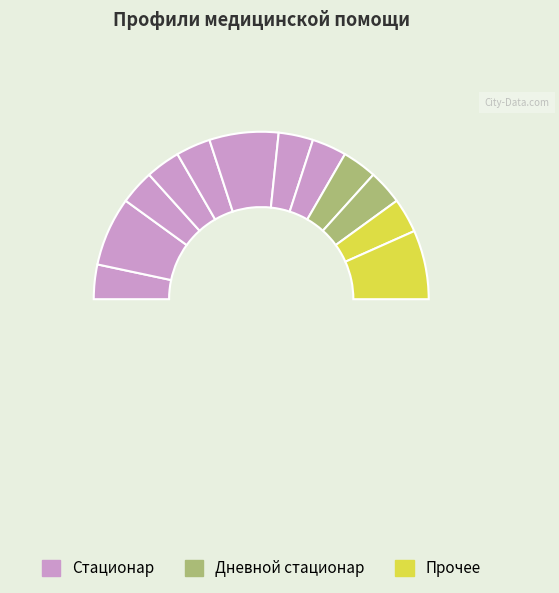

Is the sum of дерматовенерология and гастроэнтерология greater than half?

No